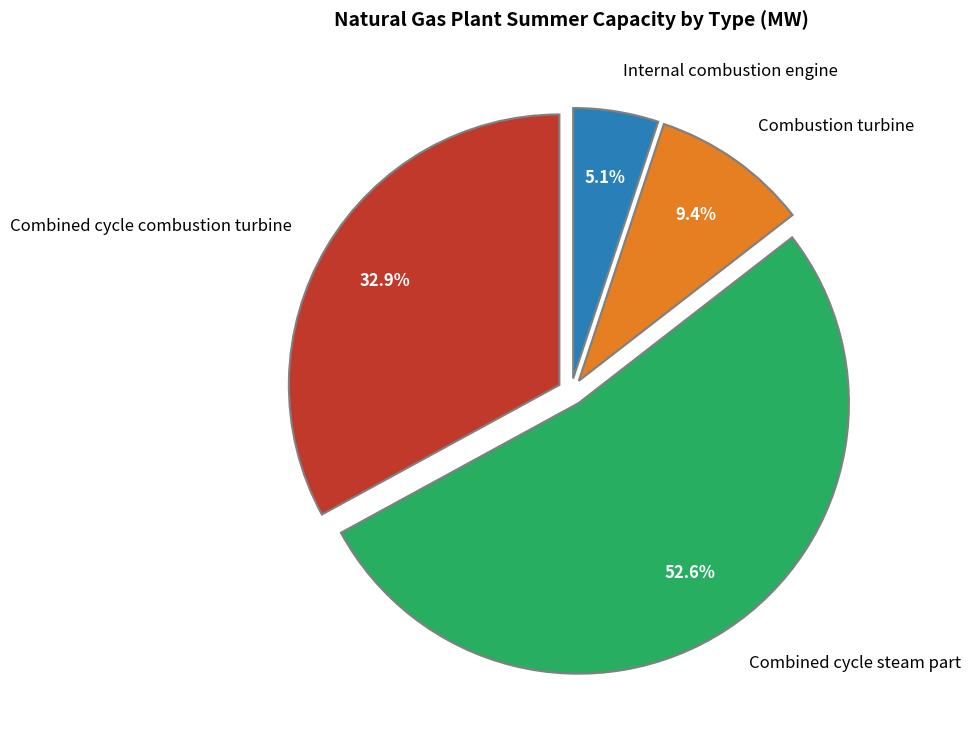

Count the number of slices in the pie.

4